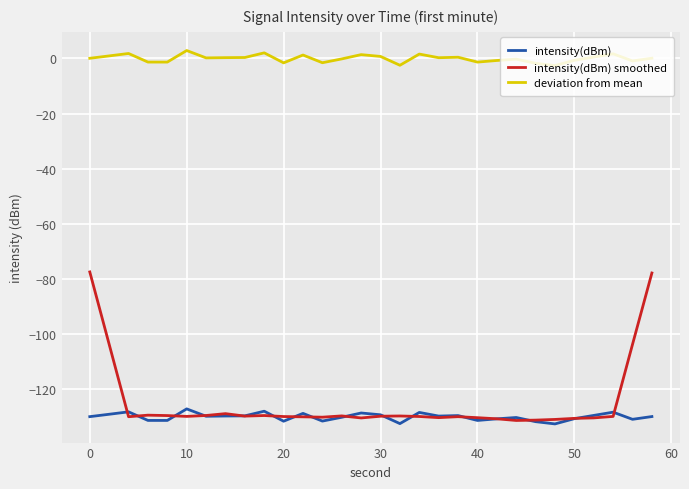

Which series has the largest range (max minus min)?

intensity(dBm) smoothed